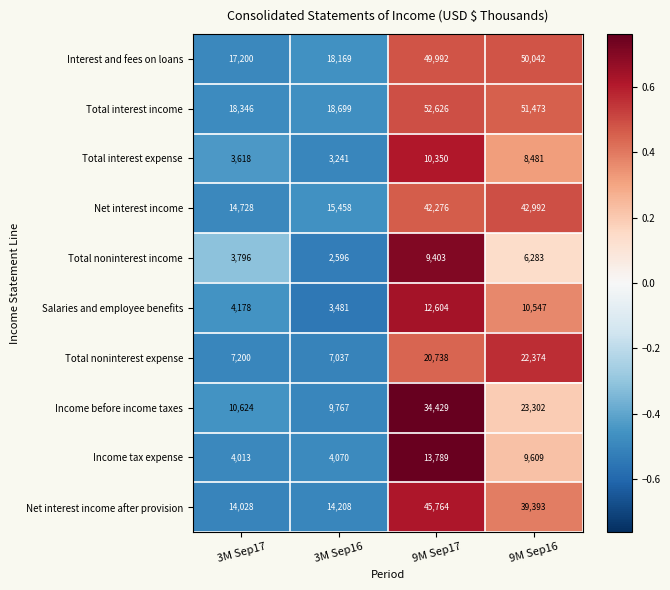

What is the spread (max minus min) of values at 9M Sep16?

45190